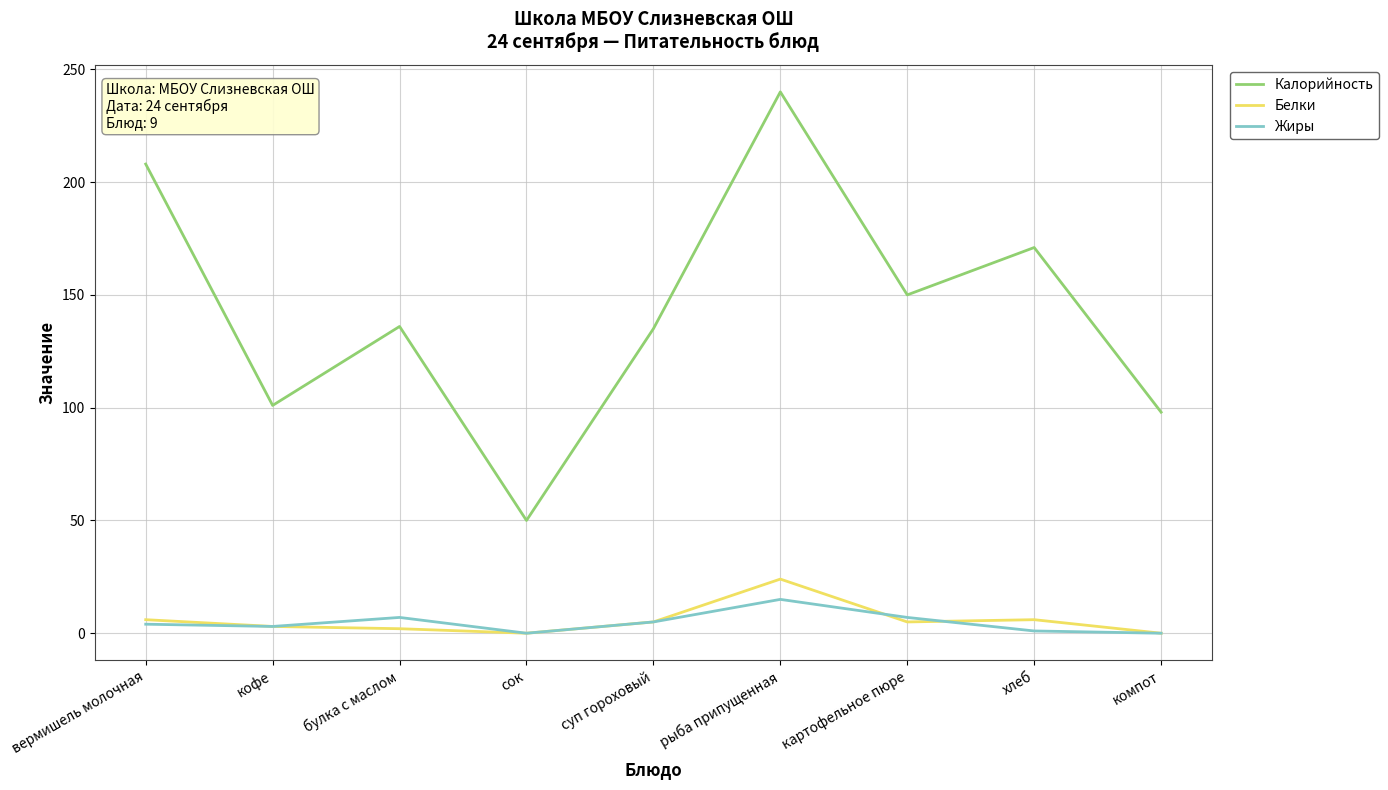

At which category is the sum across all series the highest?

рыба припущенная